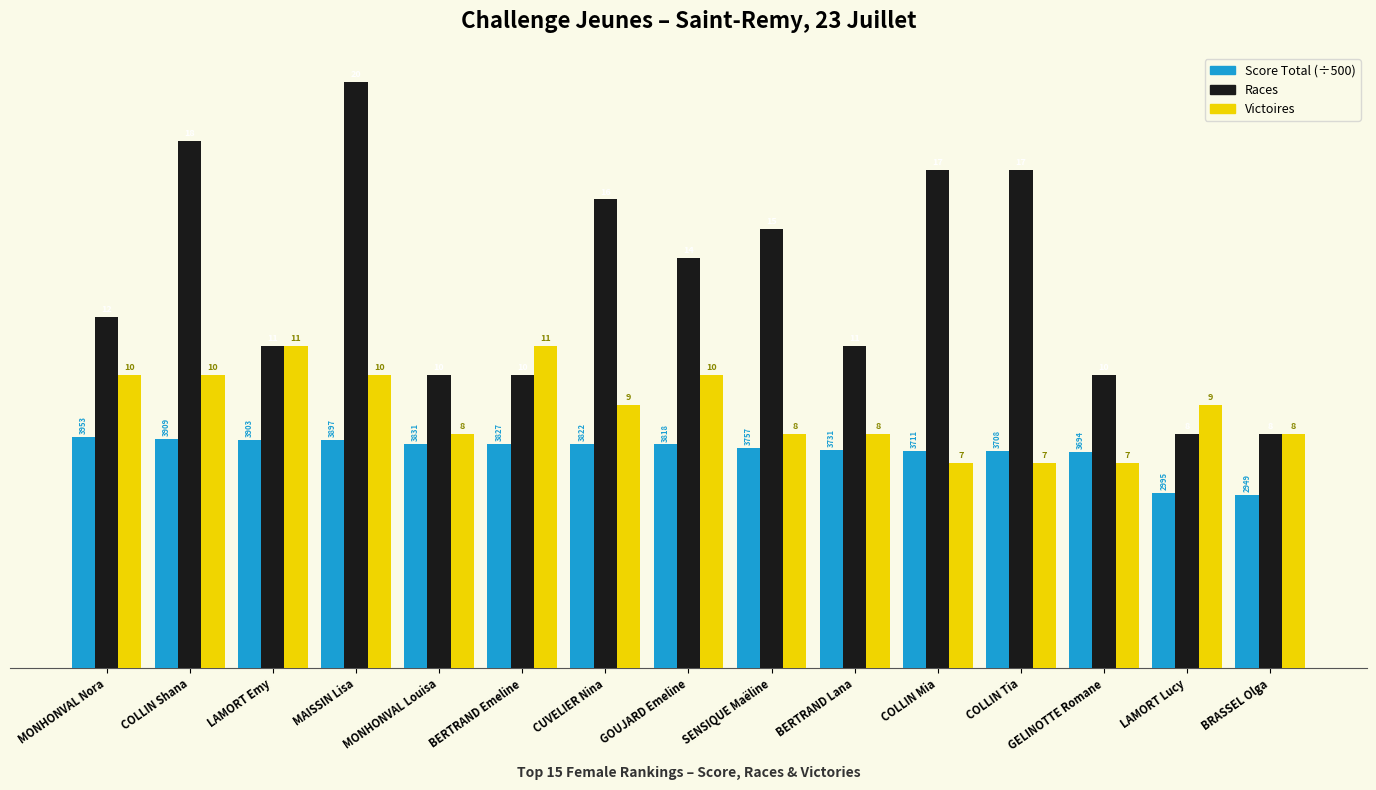

What is the total value across all series at MAISSIN Lisa?

37.8